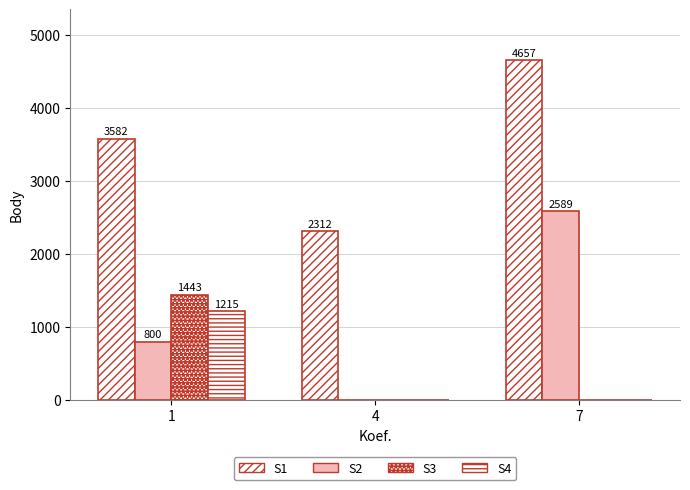

What is the maximum value for S4?

1215